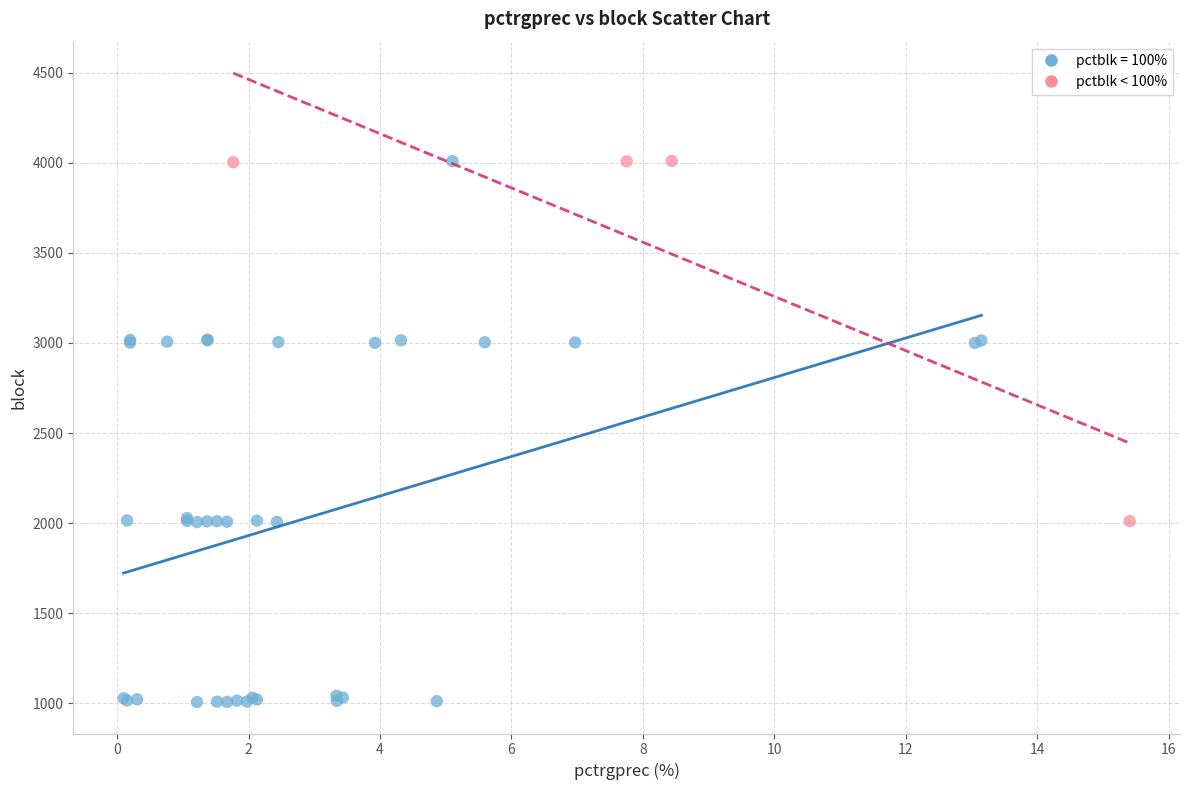

Which series has the largest Y range (max minus min)?

pctblk = 100%